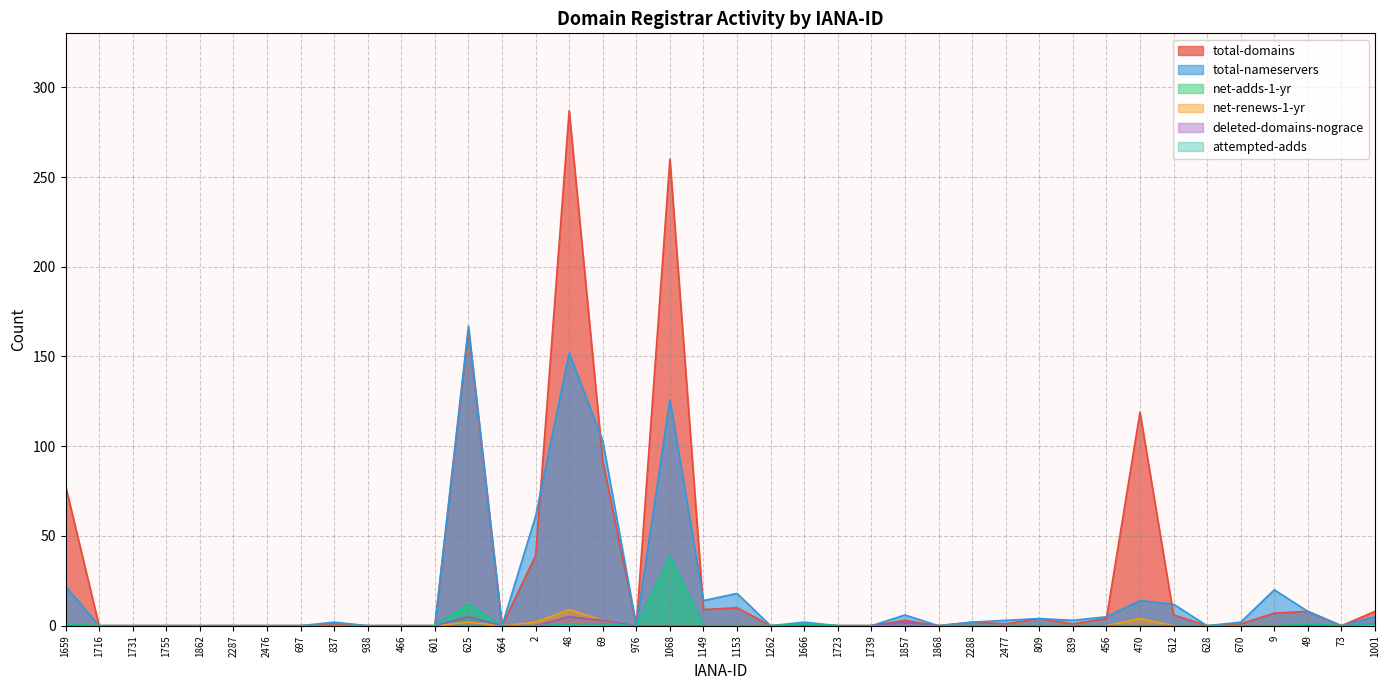

In net-adds-1-yr, how many points are higher than both neighbors (excluding endpoints)?

4